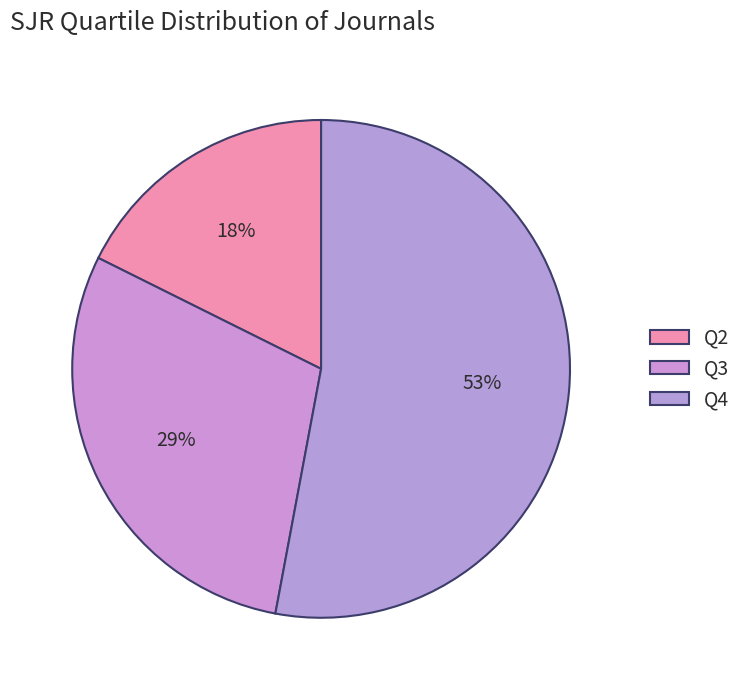

Which slice is the smallest?

Q2